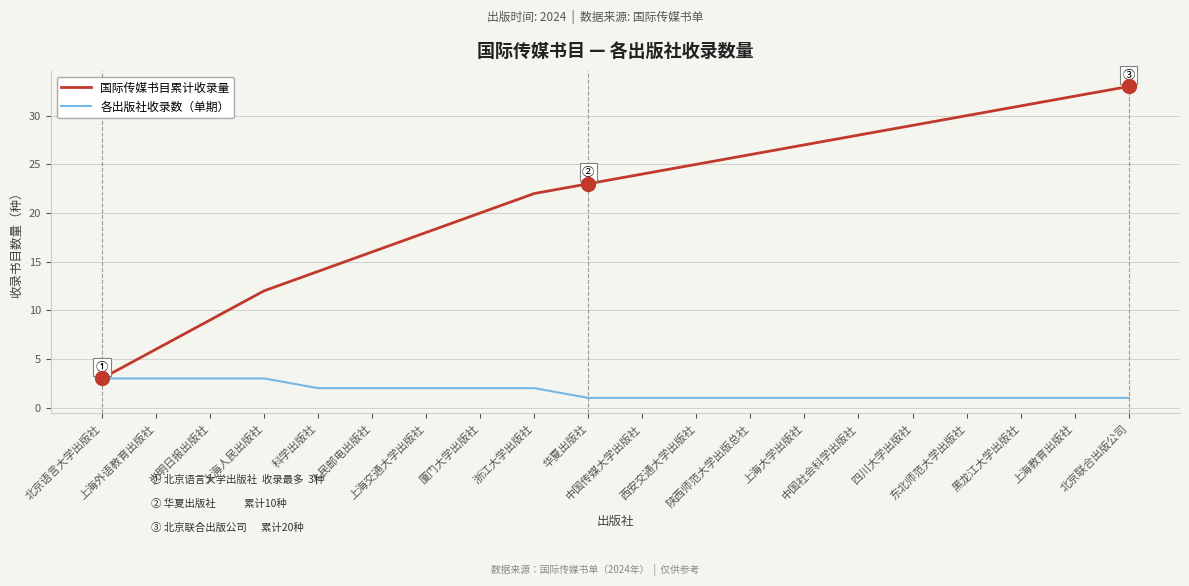

List the series in order of their overall mean, highest first.

国际传媒书目累计收录量, 各出版社收录数（单期）